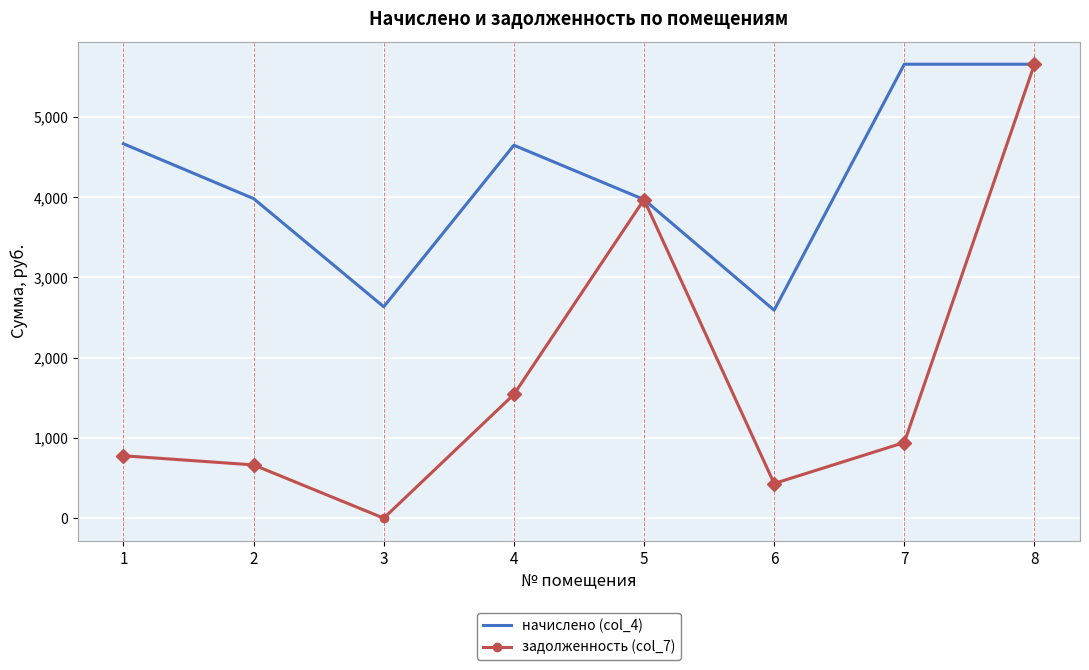

At which category is the sum across all series the highest?

8